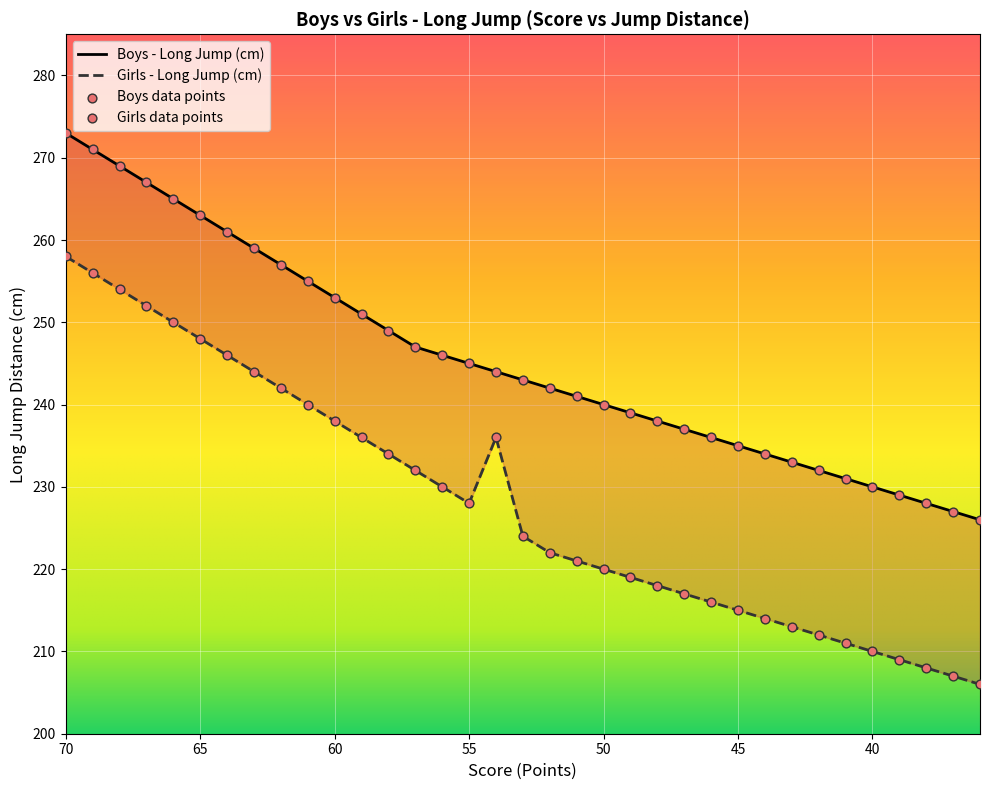

At how many categories does at least one series exceed 214?

35